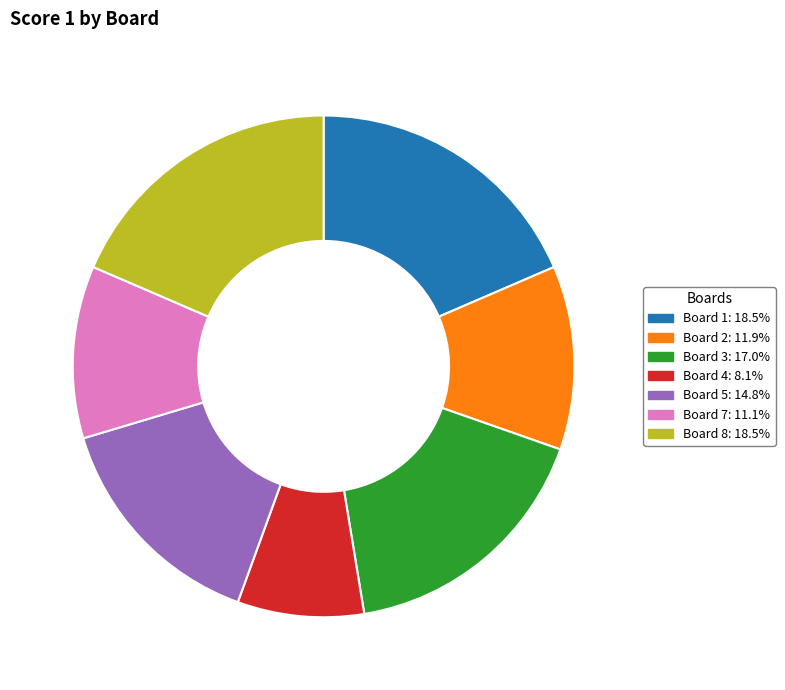

Is there any slice that represents more than half of the pie?

No